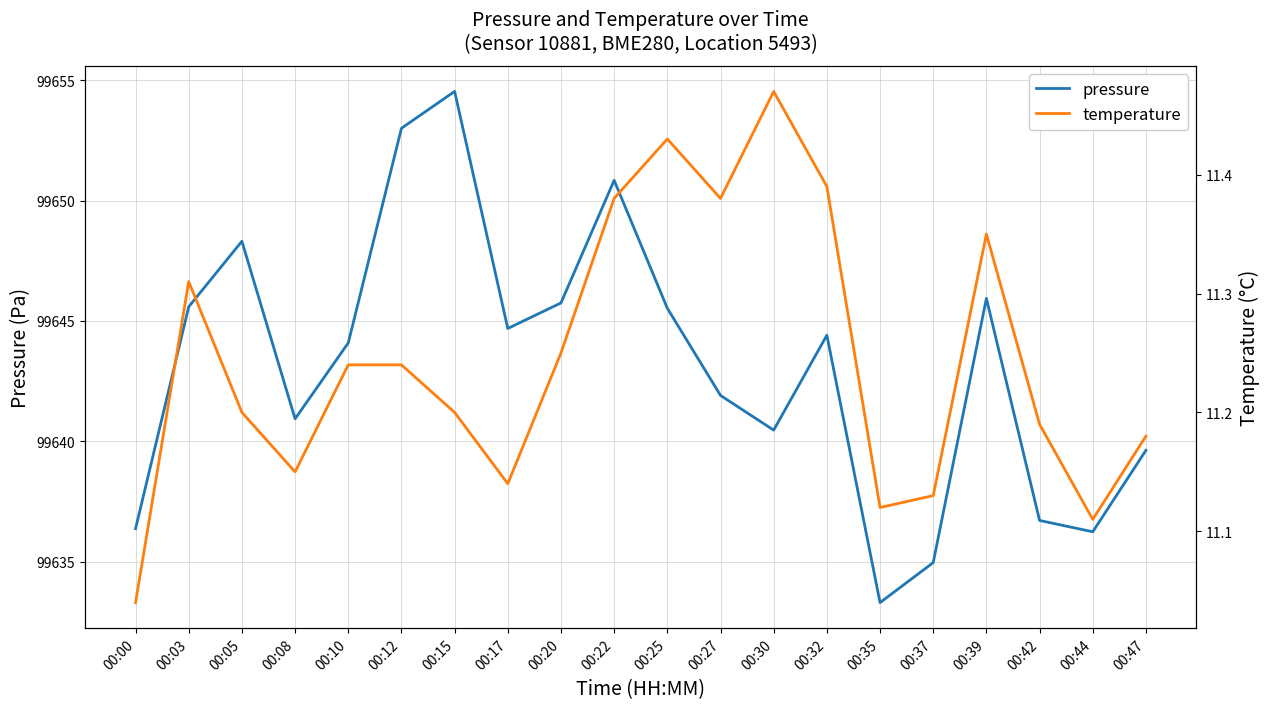

True or false: pressure has more than 0 points higher than both neighbors.

True